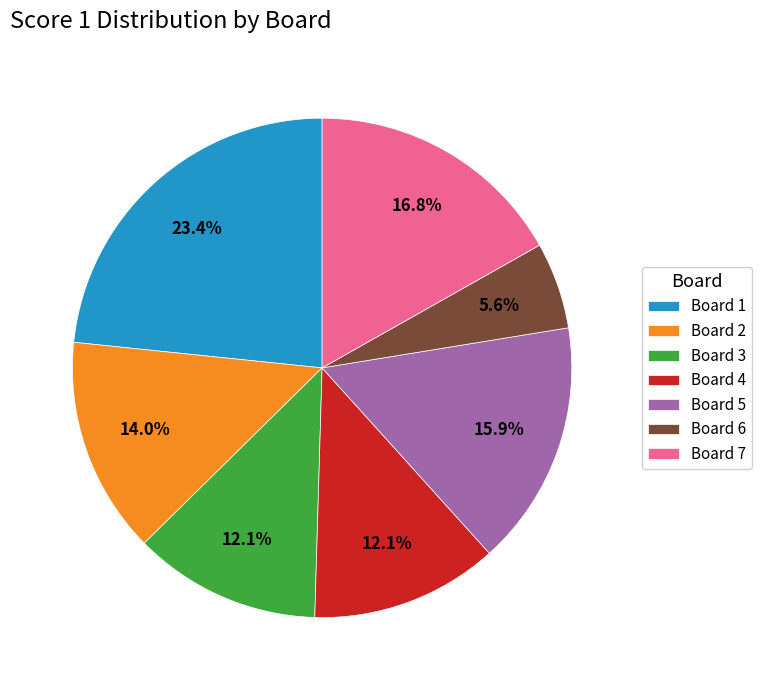

Which category has the smallest portion of the pie?

Board 6